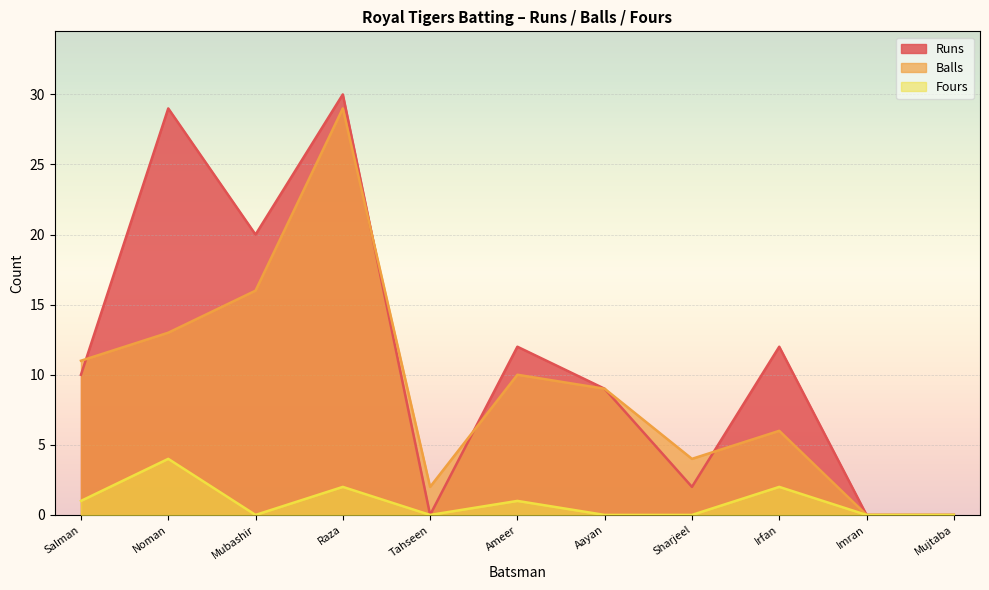

What is the value of the Balls point at the 8th from the left?

4